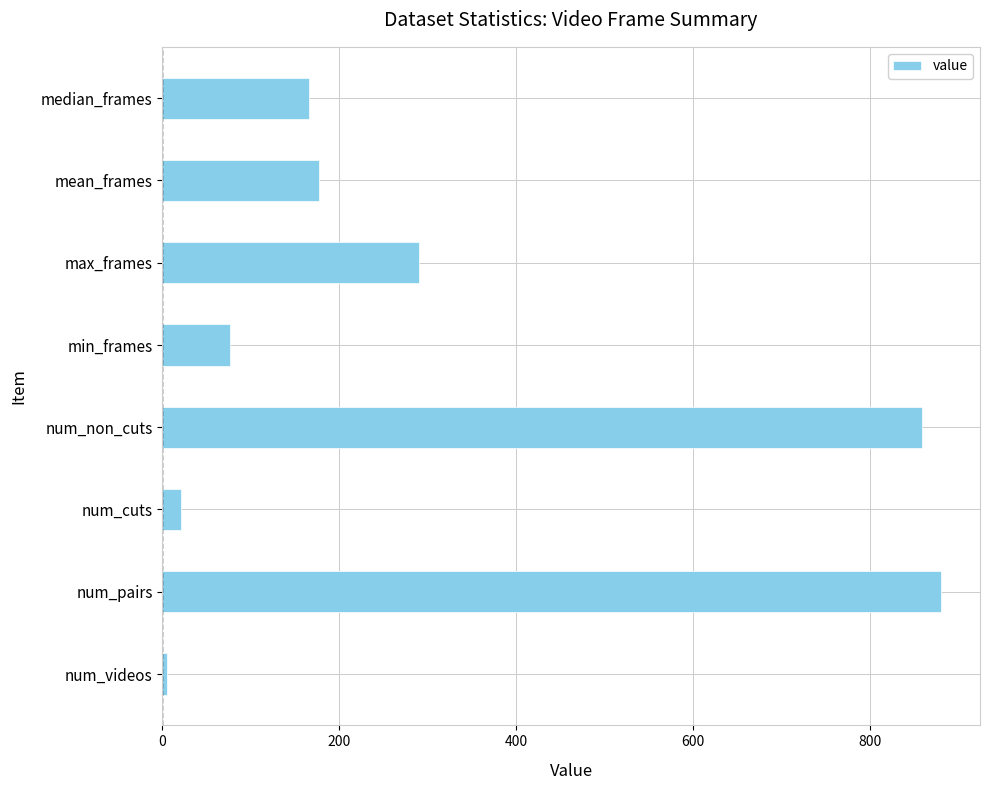

What is the ratio of the value at median_frames to the value at mean_frames?

0.9